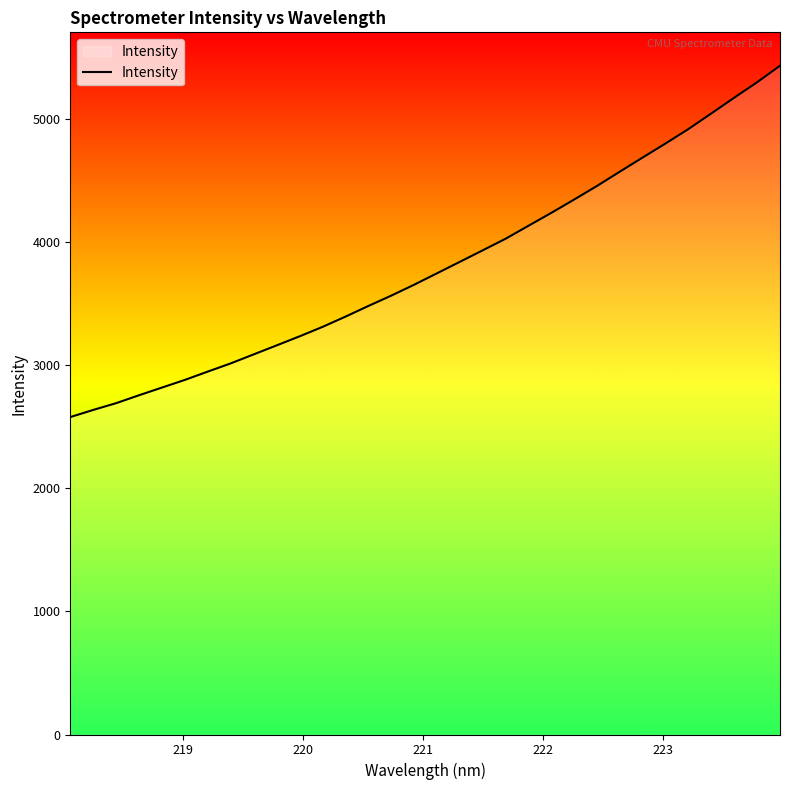

Does the chart display data point markers on the line(s)?

No